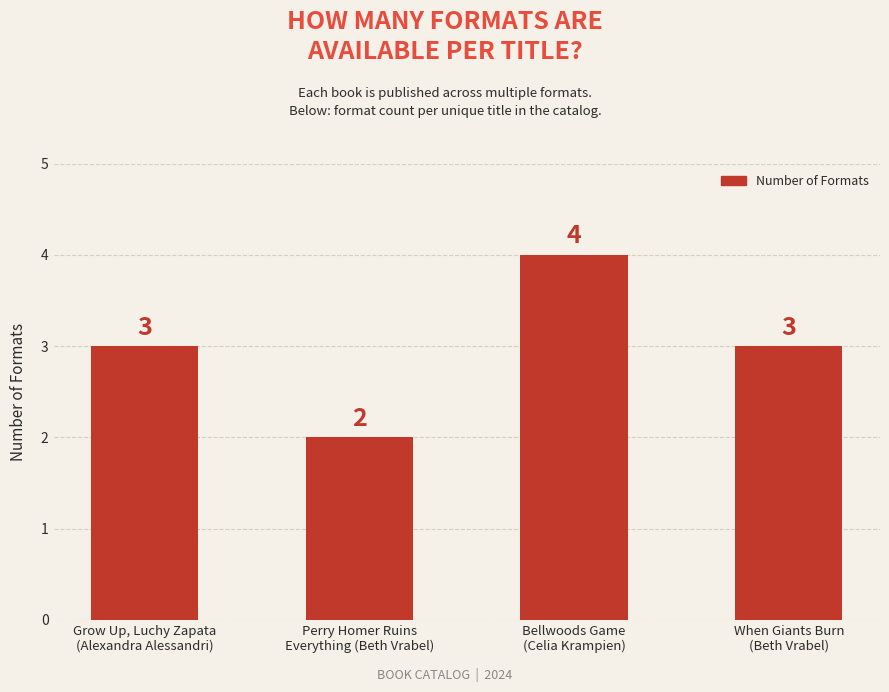

What is the difference between the maximum and minimum values?

2